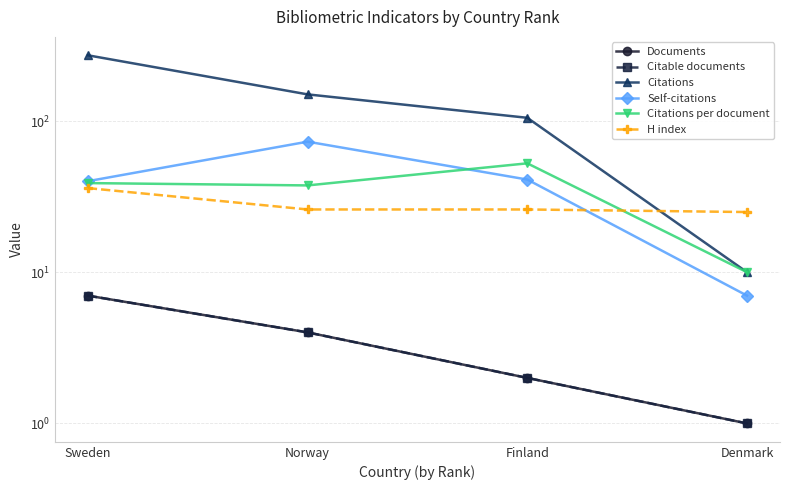

How many lines are shown in the chart?

6